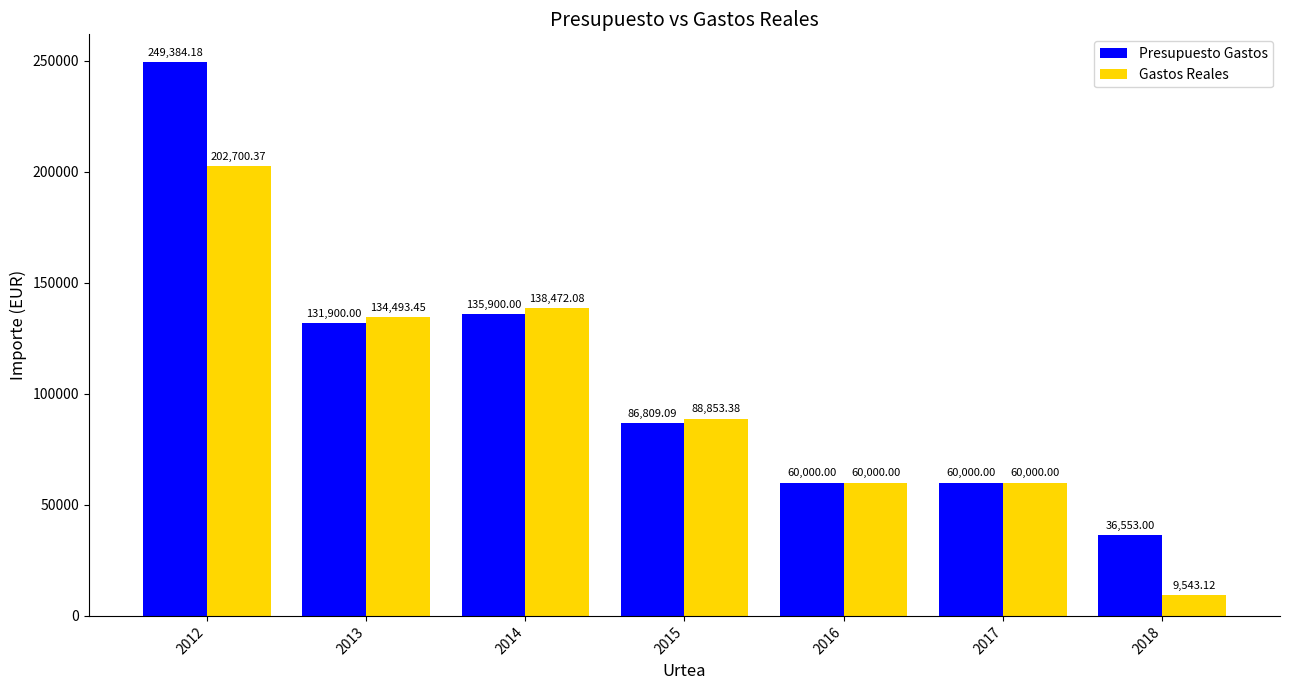

What is the total value across all series at 2013?

266393.5